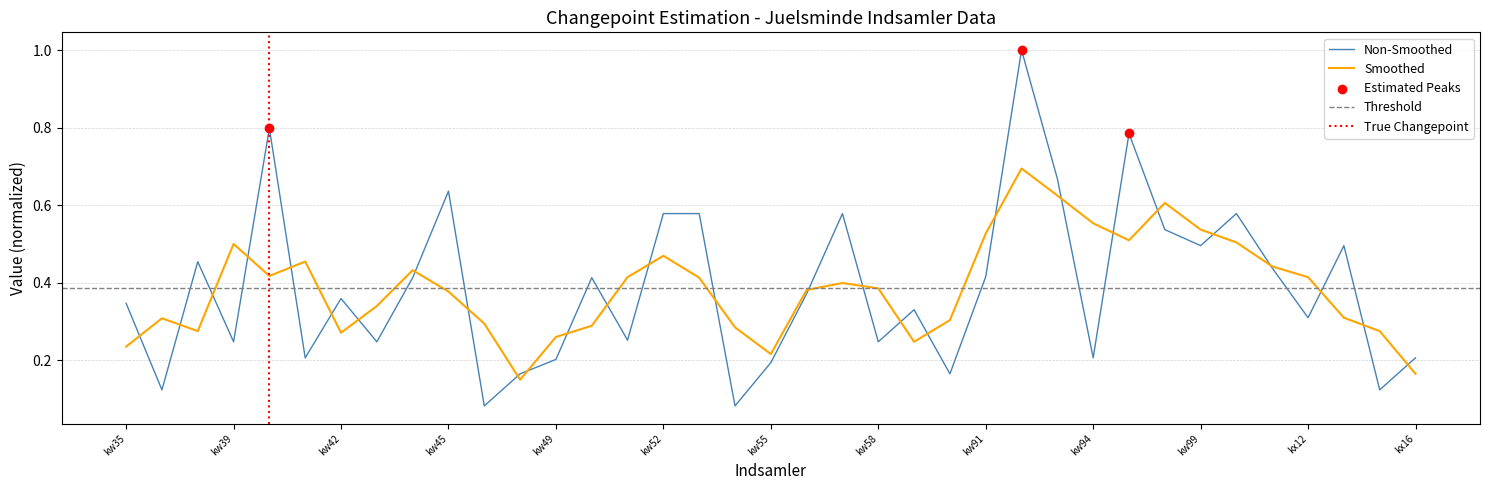

Between kw51 and kw99, which is larger?

kw99